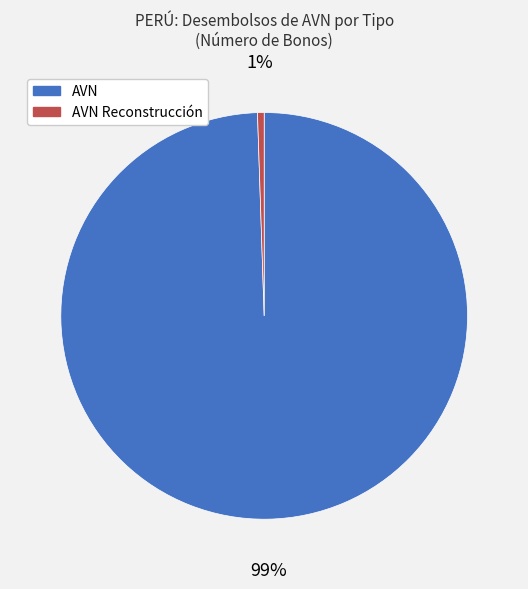

Is there any slice that represents more than half of the pie?

Yes